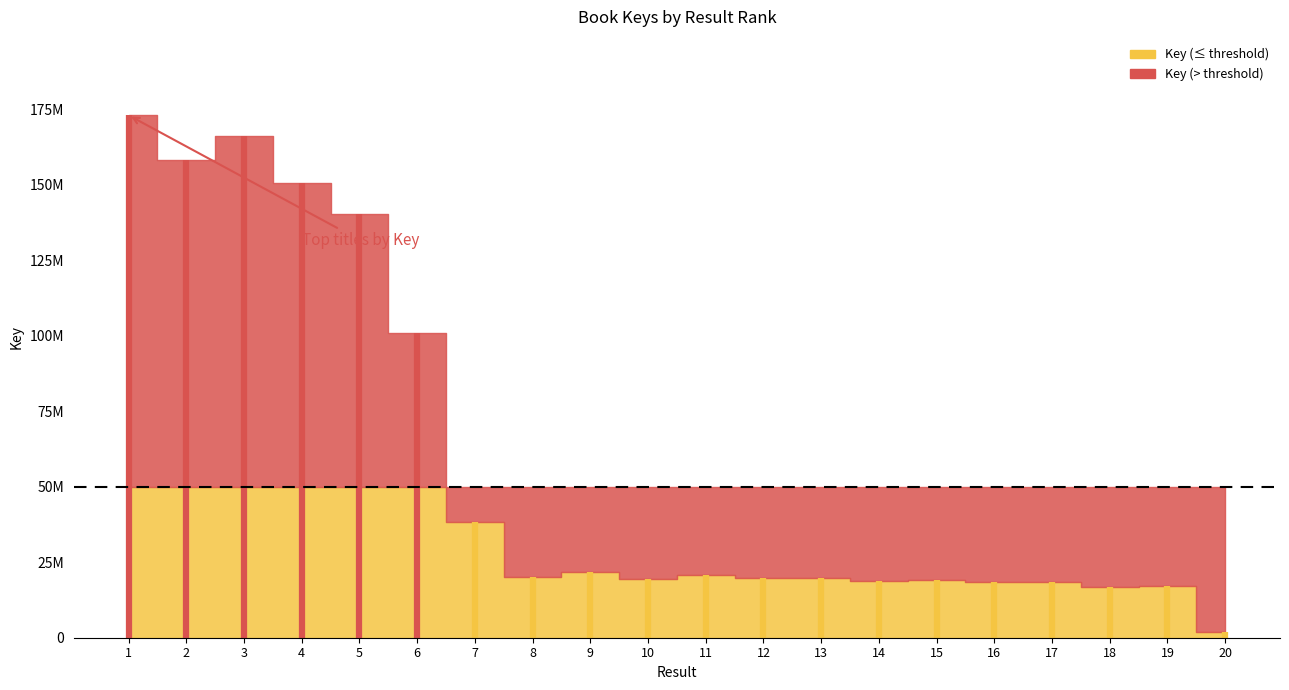

How many categories are shown in the chart?

20